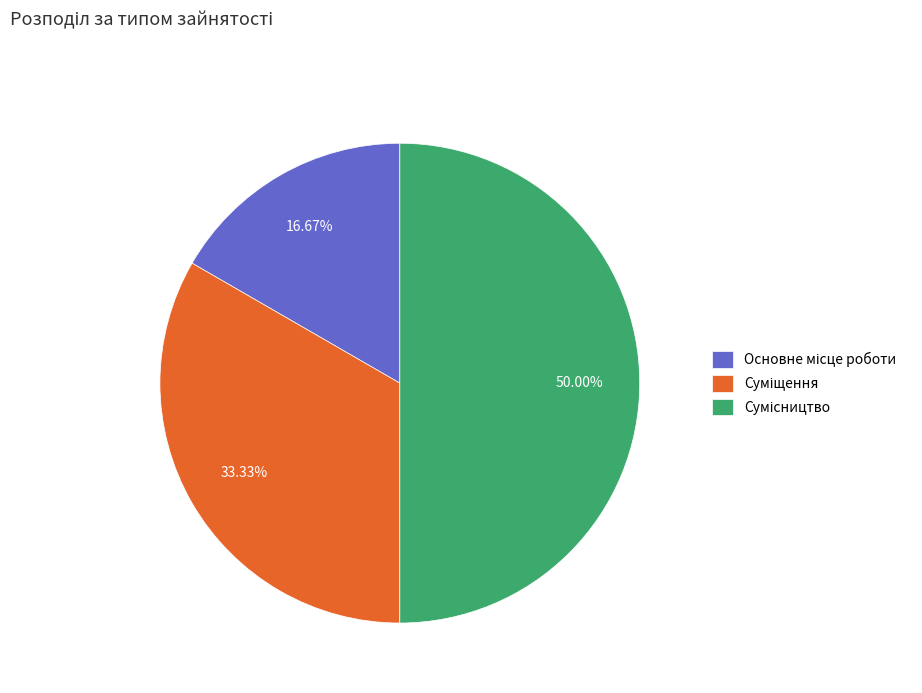

True or false: Суміщення accounts for 45% of the total.

False